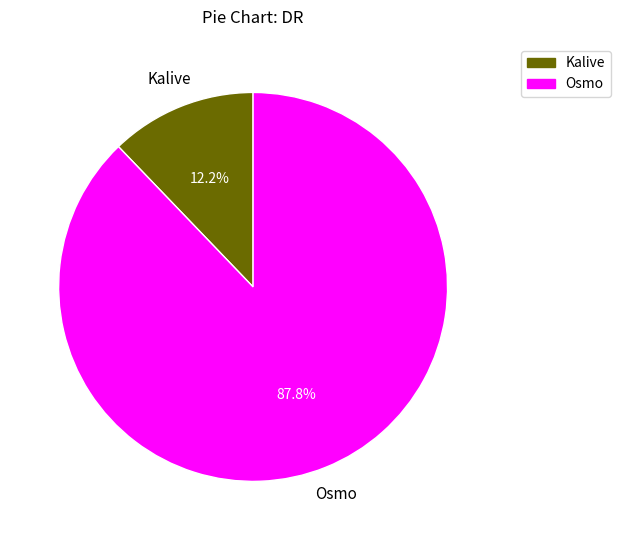

Between Osmo and Kalive, which is larger?

Osmo